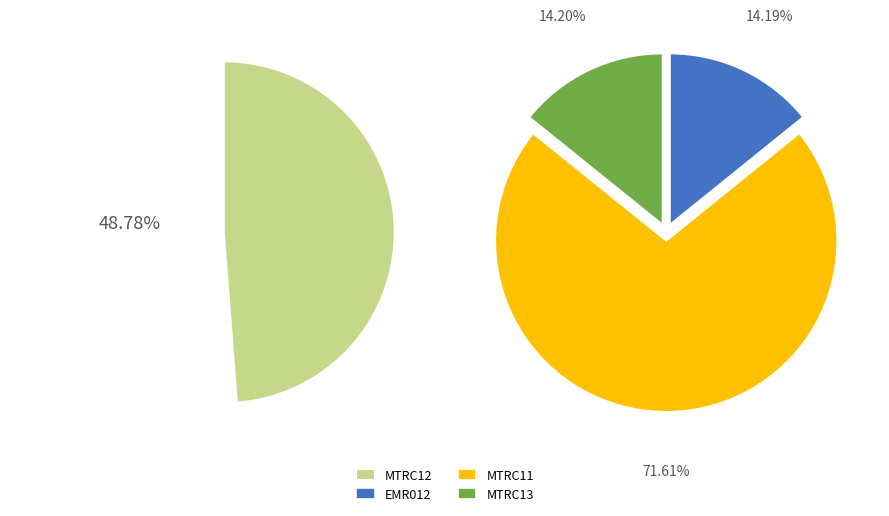

Combined, what portion of the pie is EMR012 and MTRC12?

56.0%